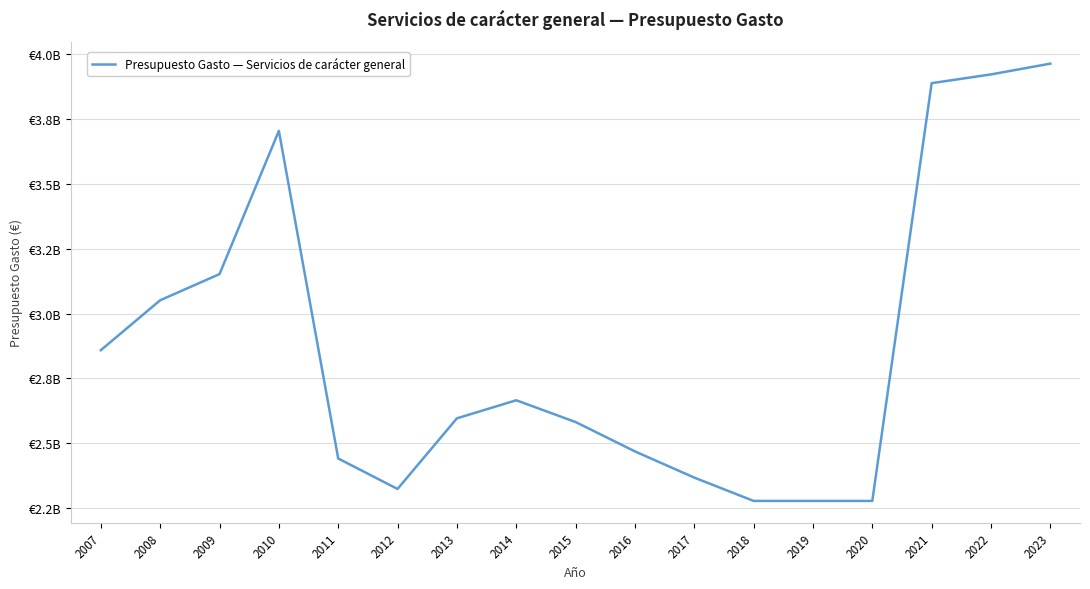

Rank the categories by value from lowest to highest.

2018, 2019, 2020, 2012, 2017, 2011, 2016, 2015, 2013, 2014, 2007, 2008, 2009, 2010, 2021, 2022, 2023